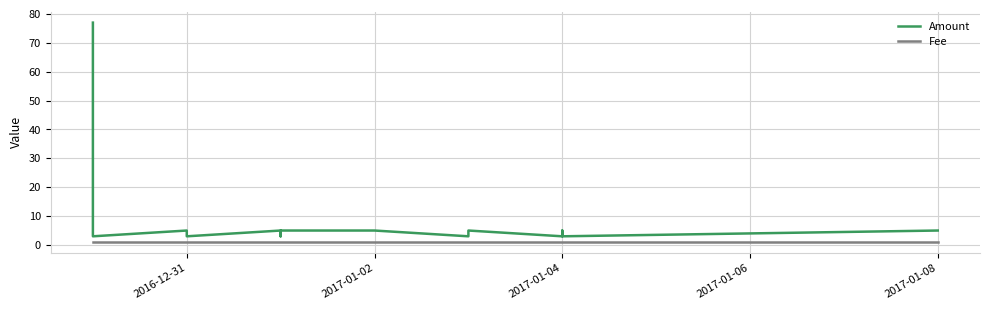

List the series in order of their peak value, lowest first.

Fee, Amount